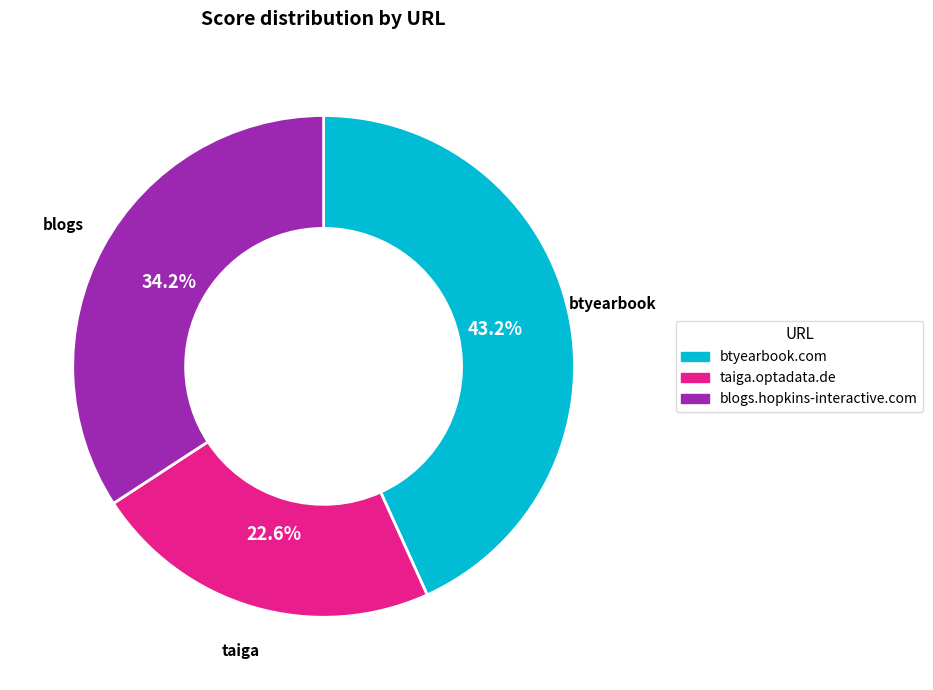

Does any single category account for the majority?

No